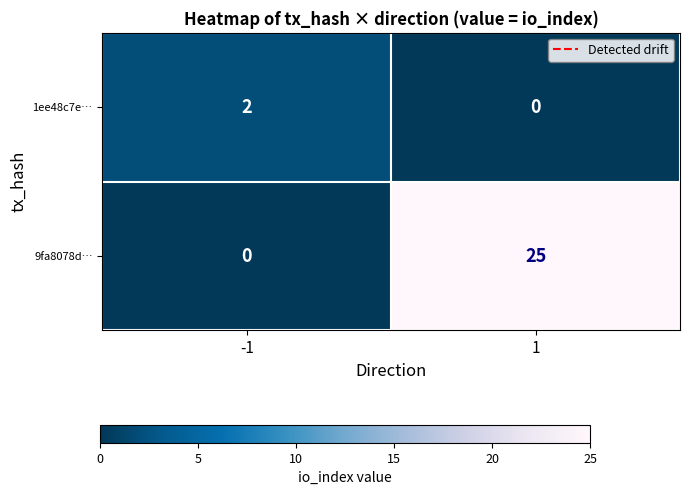

The 9fa8078d… series shows 0 at -1. True or false?

True